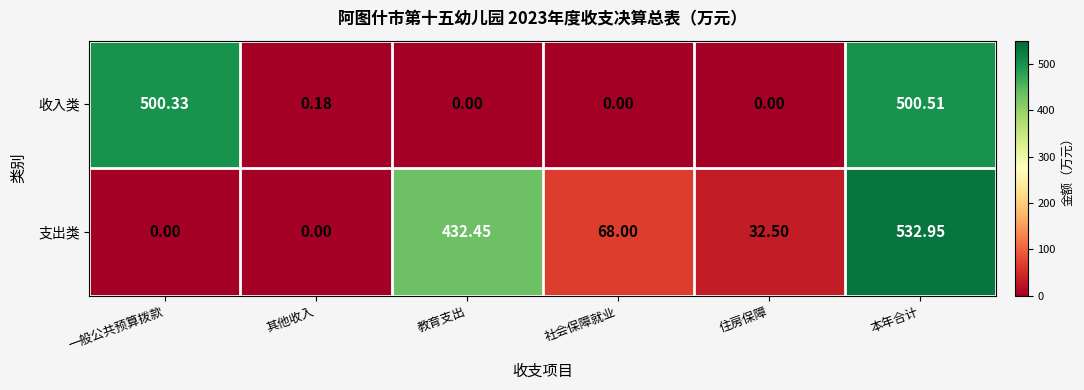

Between 社会保障就业 and 住房保障, which series saw the biggest shift?

支出类